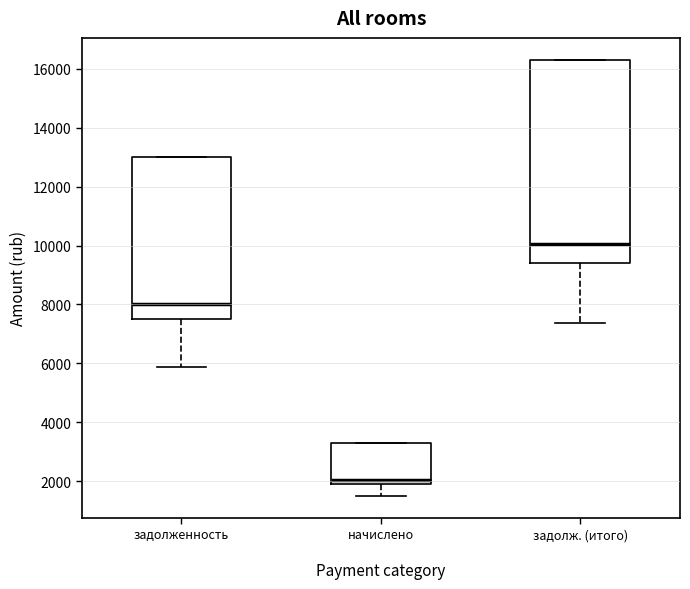

Reading left to right, transcribe this box plot: for each box, give where its median line is, the range the box spans, and where its two whiskers end, as read against the y-axis. The values are not printed on the chart, so give them approximately, as read against the axis.

задолженность: median 8000, box 7400 to 13000, whiskers 5800 to 13000
начислено: median 2000 (just above the box's lower edge), box 2000 to 3400, whiskers 1400 to 3400
задолж. (итого): median 10000, box 9400 to 16400, whiskers 7400 to 16400